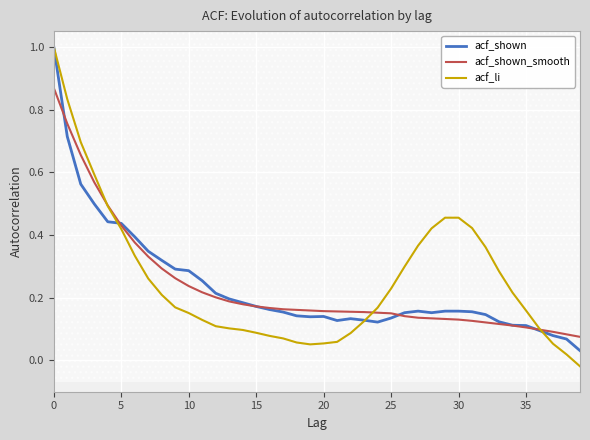

Rank the series by their maximum value, from lowest to highest.

acf_shown_smooth, acf_shown, acf_li